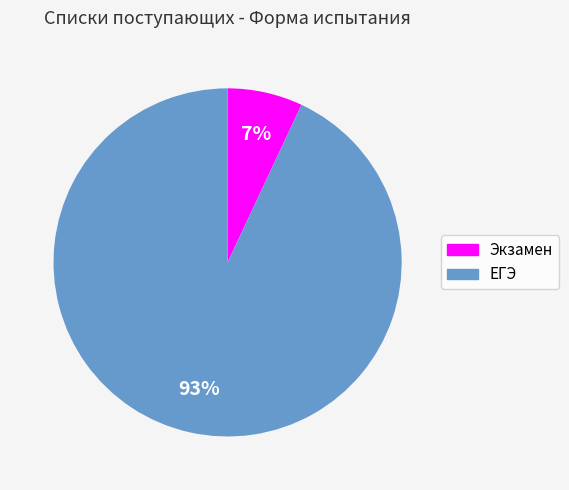

Is the sum of ЕГЭ and Экзамен greater than half?

Yes